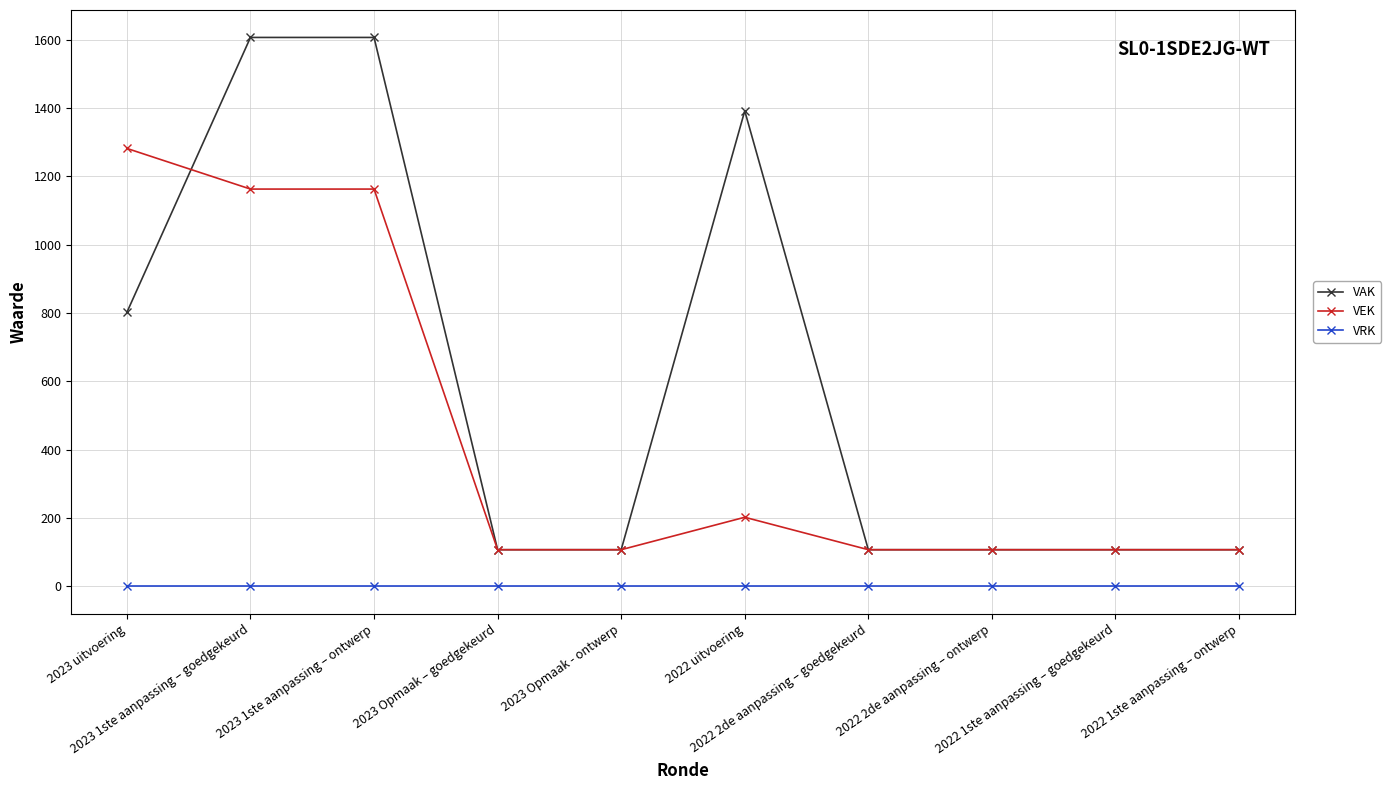

The VEK series shows 707 at 2023 uitvoering. True or false?

False